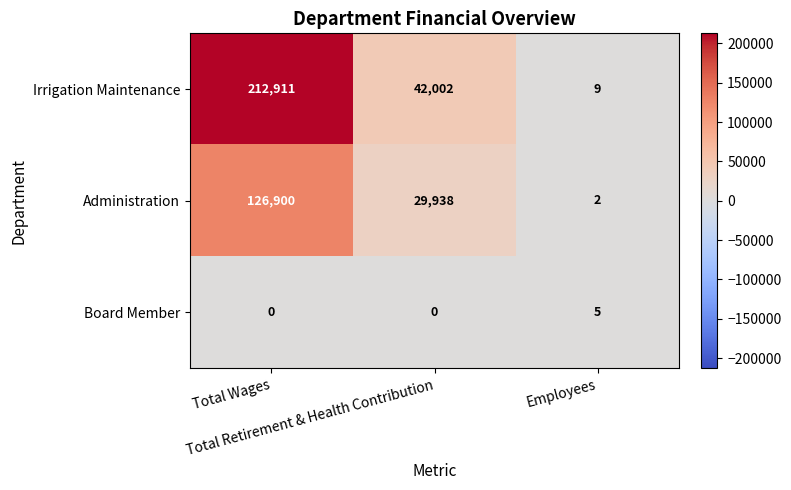

What is the difference between the maximum and second lowest values in the Irrigation Maintenance series?

170909